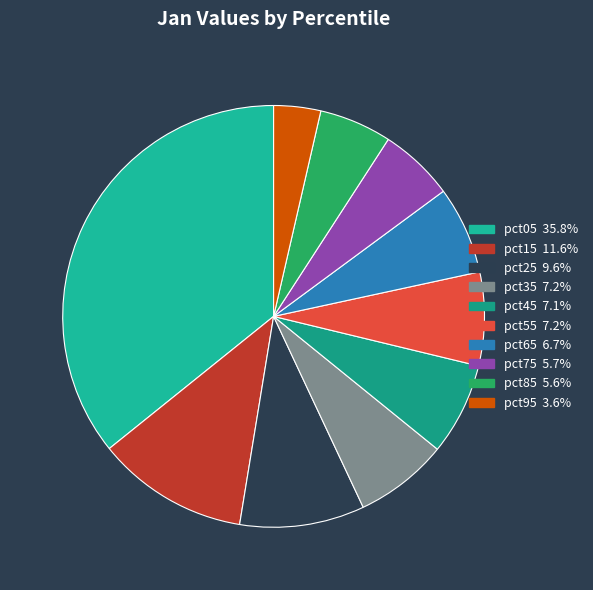

Is there any slice that represents more than half of the pie?

No